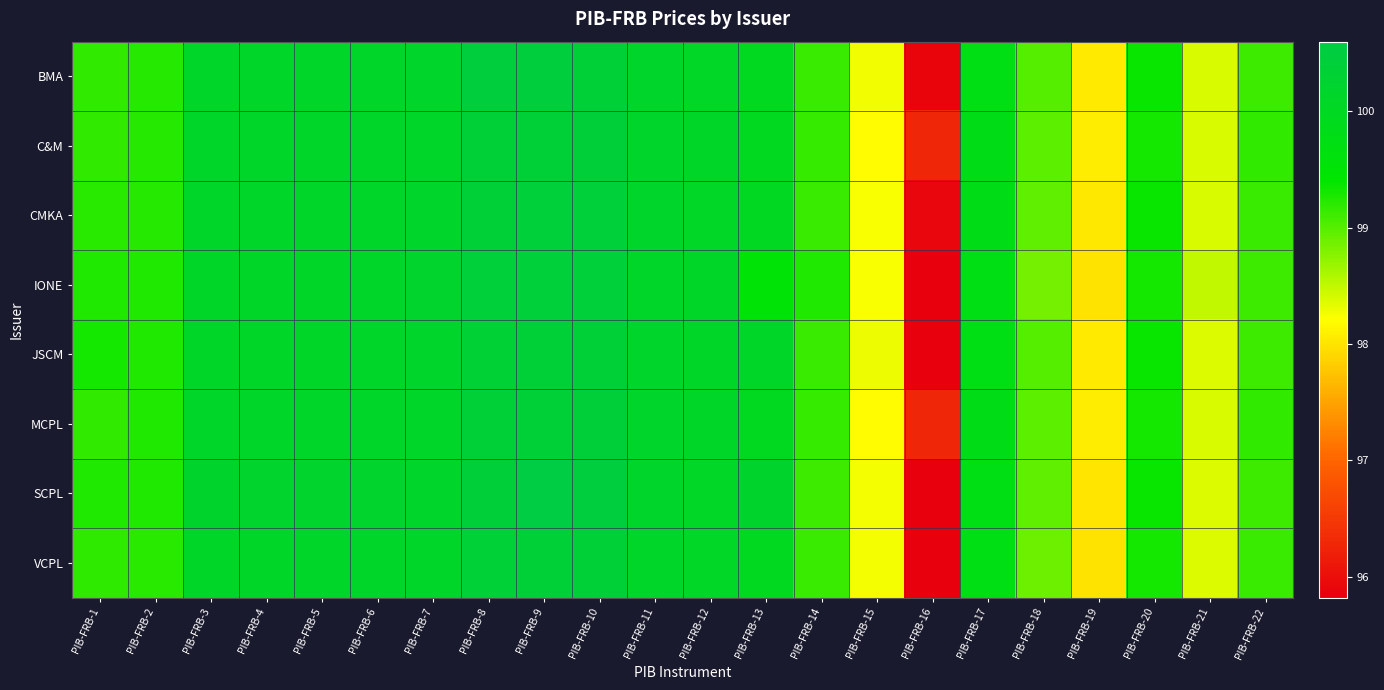

How many data points does each series have?

22